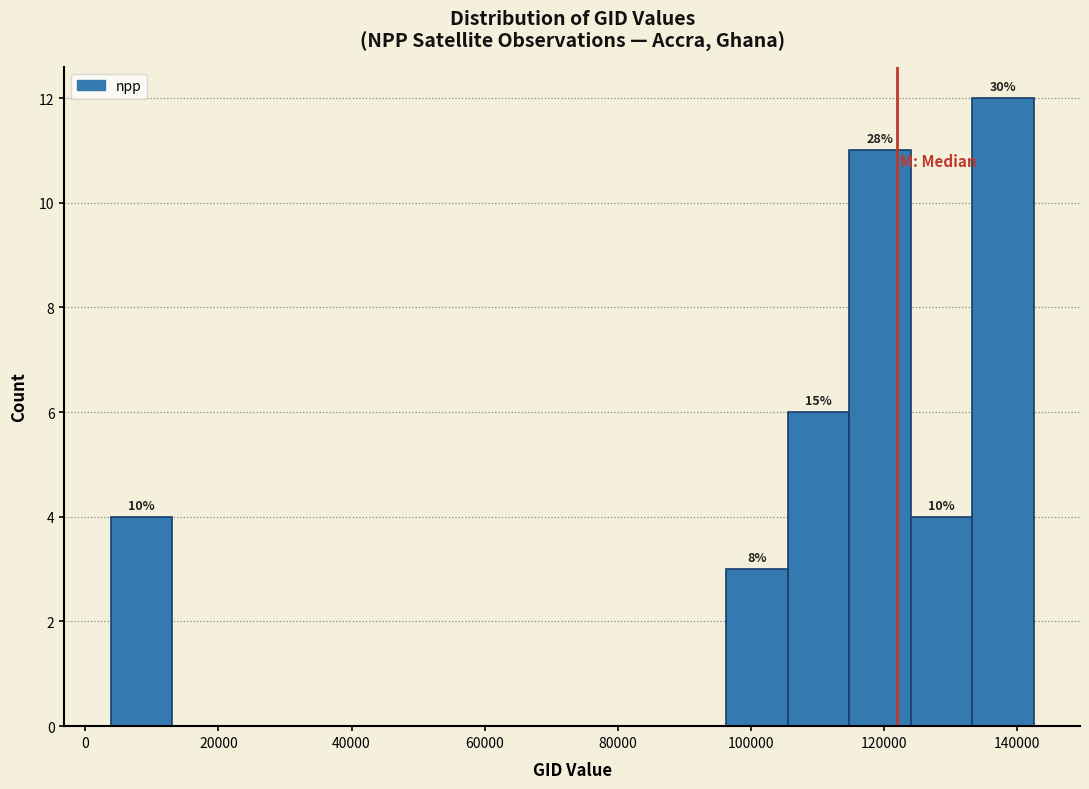

Over which range of the x-axis is the bar tallest?

134000 to 142000